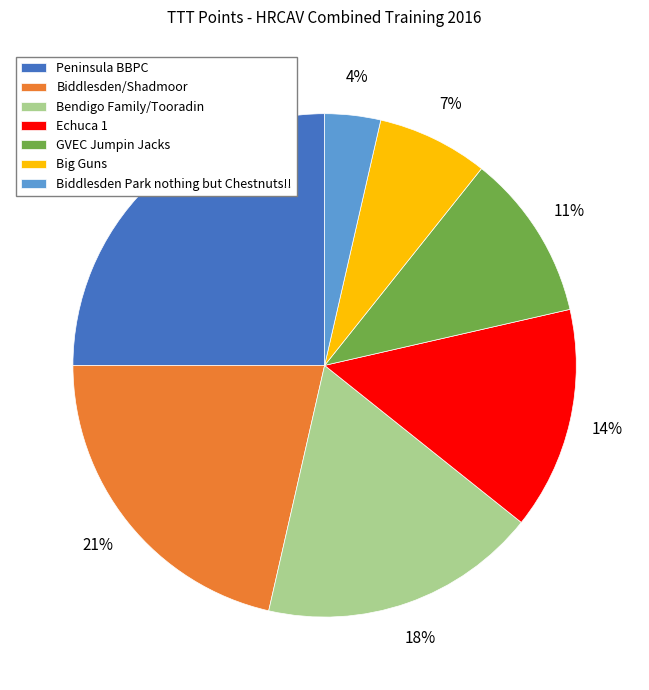

Rank the categories by value from lowest to highest.

Biddlesden Park nothing but Chestnuts!!, Big Guns, GVEC Jumpin Jacks, Echuca 1, Bendigo Family/Tooradin, Biddlesden/Shadmoor, Peninsula BBPC